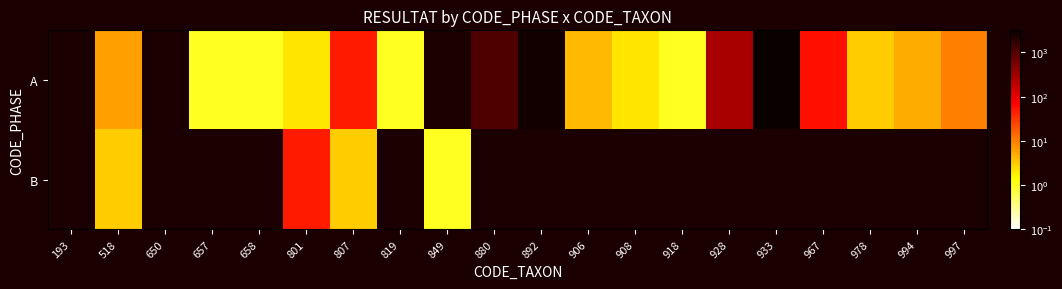

Which category has the highest value across all series?

933